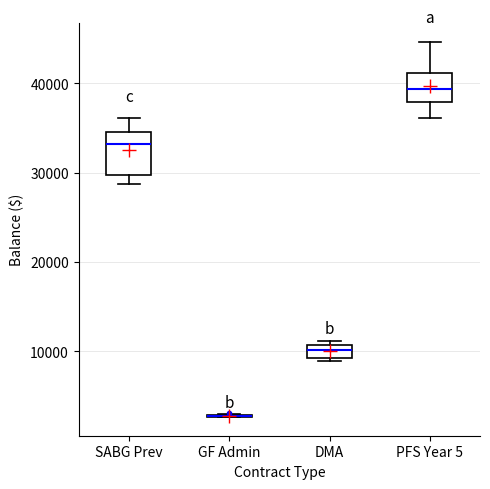

Where does the lower whisker of the box for PFS Year 5 end on the y-axis? The values are not printed on the chart, so give them approximately, as read against the axis.

36000